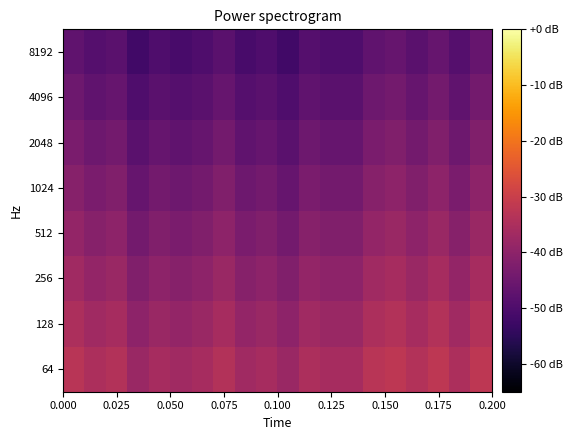

Count the number of categories in the chart.

20